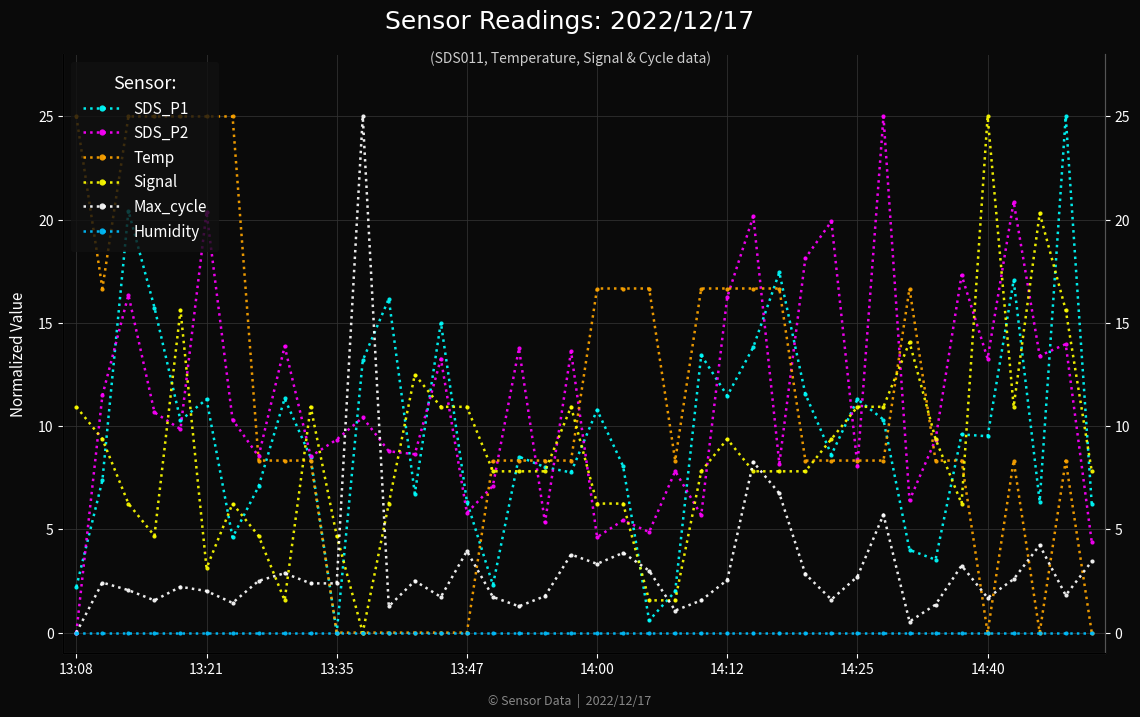

Rank the categories by Max_cycle value from highest to lowest.

11, 26, 27, 31, 37, 15, 21, 19, 39, 20, 34, 22, 8, 28, 30, 36, 25, 14:40, 13, 13:21, 9, 10, 14:00, 13:35, 14:12, 38, 18, 14, 16, 35, 29, 13:47, 24, 14:25, 33, 12, 17, 23, 32, 13:08